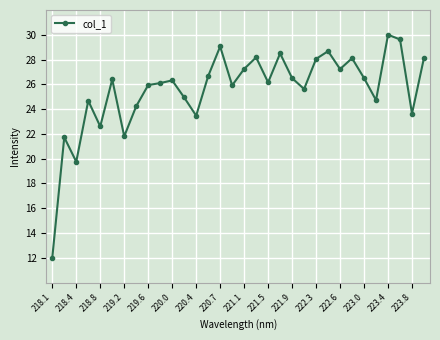

What is the maximum value shown in the chart?

30.0